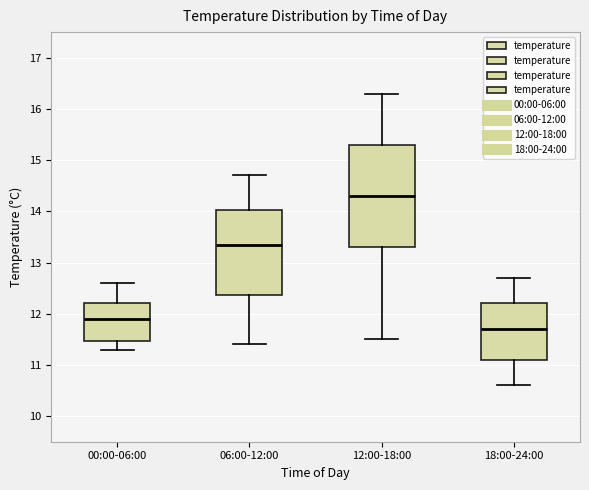

Reading left to right, read every box against the y-axis: the position of its median line, the range the box covers, and the ends of its whiskers. The values are not printed on the chart, so give them approximately, as read against the axis.

00:00-06:00: median 11.9, box 11.5 to 12.2, whiskers 11.3 to 12.6
06:00-12:00: median 13.4, box 12.4 to 14.0, whiskers 11.4 to 14.7
12:00-18:00: median 14.3, box 13.3 to 15.3, whiskers 11.5 to 16.3
18:00-24:00: median 11.7, box 11.1 to 12.2, whiskers 10.6 to 12.7